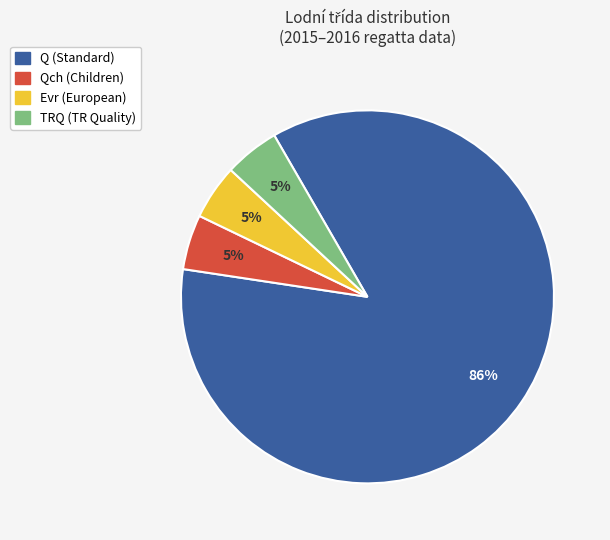

To the nearest percent, what is the average slice percentage?

25%